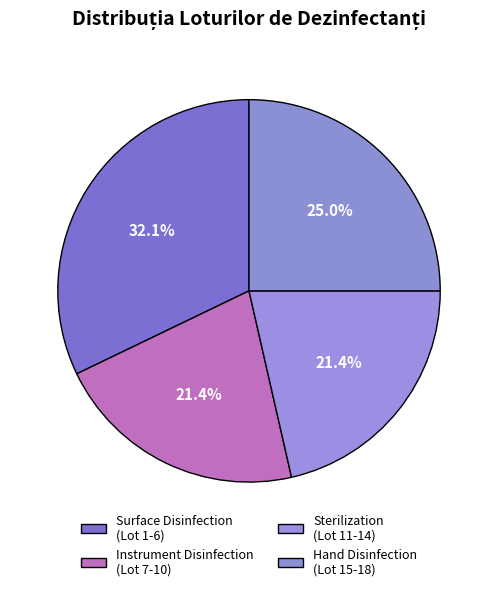

Count the number of slices in the pie.

4